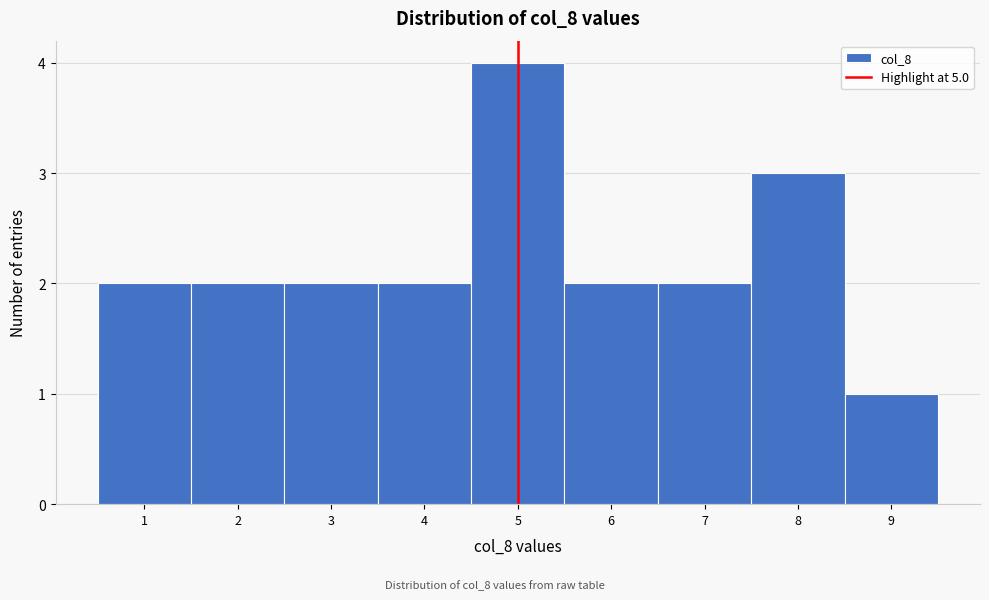

How tall is the bar that spans 1.5 to 2.5 on the x-axis? The values are not printed on the chart, so give them approximately, as read against the axis.

2